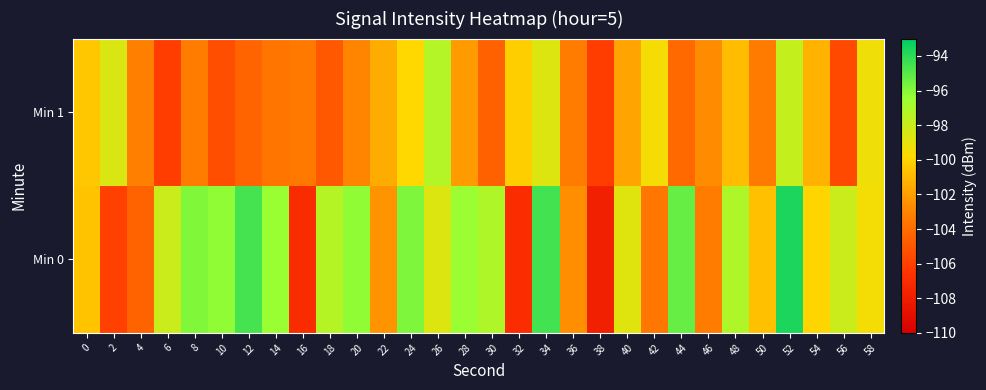

Reading right to left, what are all the values shown in this chart?

Min 0: 58=-99.4	56=-98.0	54=-99.9	52=-93.6	50=-100.8	48=-97.1	46=-103.3	44=-95.3	42=-103.6	40=-98.7	38=-107.8	36=-102.6	34=-94.5	32=-107.0	30=-97.2	28=-96.5	26=-98.7	24=-95.8	22=-102.4	20=-96.2	18=-97.4	16=-107.0	14=-96.4	12=-94.6	10=-96.2	8=-95.9	6=-98.0	4=-104.4	2=-106.0	0=-100.6
Min 1: 58=-99.3	56=-105.6	54=-101.2	52=-97.8	50=-103.4	48=-100.9	46=-102.7	44=-104.2	42=-99.5	40=-101.8	38=-106.1	36=-103.3	34=-98.7	32=-100.2	30=-104.5	28=-102.1	26=-97.3	24=-99.8	22=-101.5	20=-103.0	18=-104.9	16=-103.4	14=-103.7	12=-104.4	10=-105.4	8=-103.3	6=-106.1	4=-103.2	2=-98.6	0=-100.5